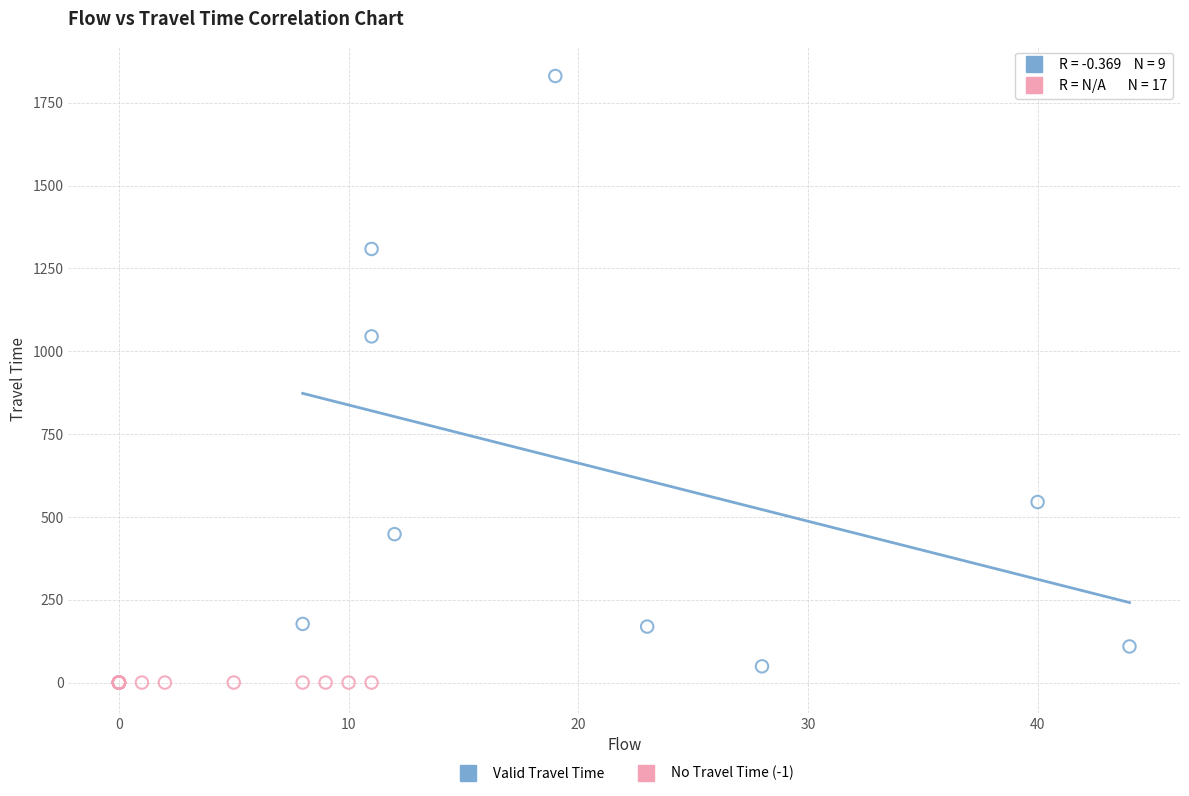

Which series reaches the maximum Y coordinate?

Valid Travel Time